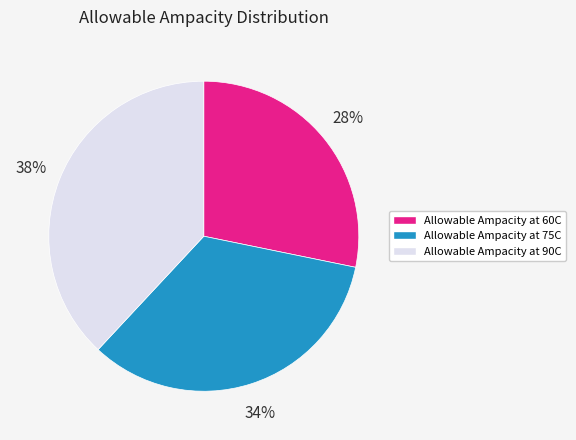

Approximately how many times larger is the value at Allowable Ampacity at 75C compared to Allowable Ampacity at 60C?

1.2